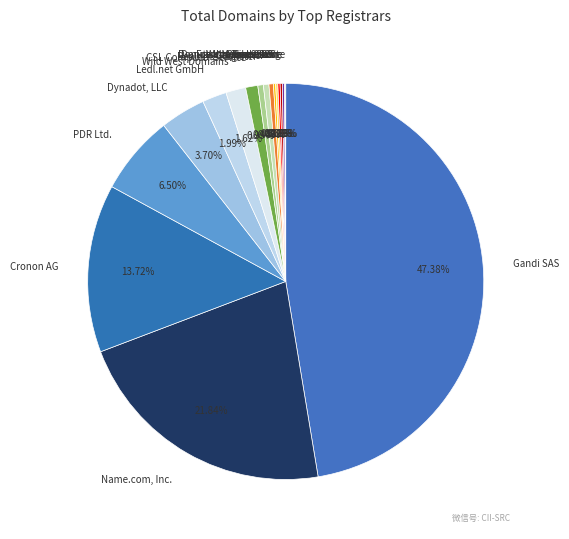

What is the largest slice in the pie chart?

Gandi SAS